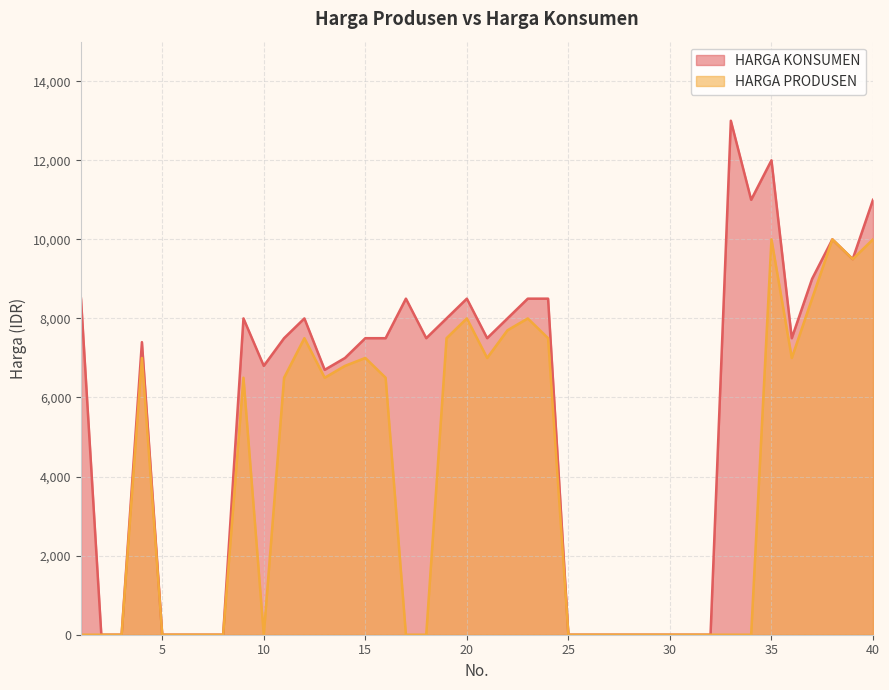

List the labels in order of HARGA KONSUMEN value, smallest first.

2, 3, 5, 6, 7, 8, 25, 26, 27, 28, 29, 30, 31, 32, 13, 10, 14, 4, 11, 15, 16, 18, 21, 36, 9, 12, 19, 22, 1, 17, 20, 23, 24, 37, 39, 38, 34, 40, 35, 33